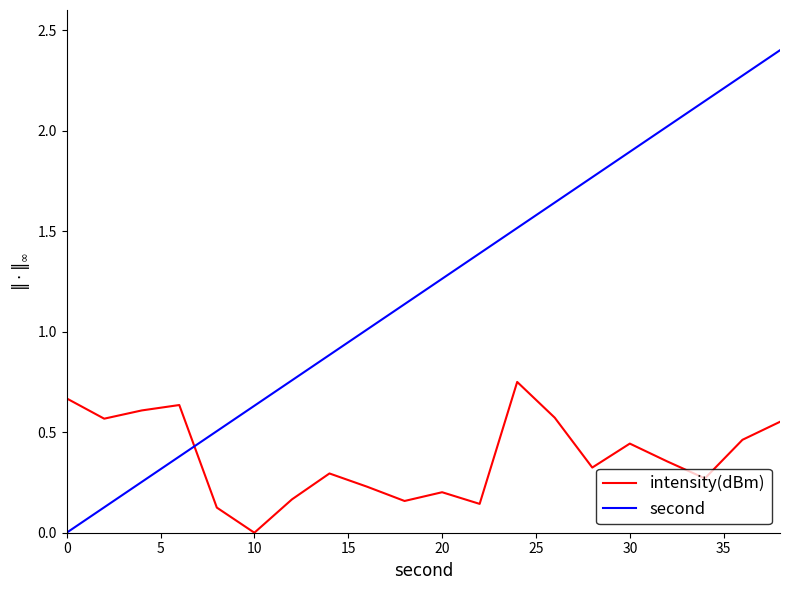

How many positive values does the second series have?

19